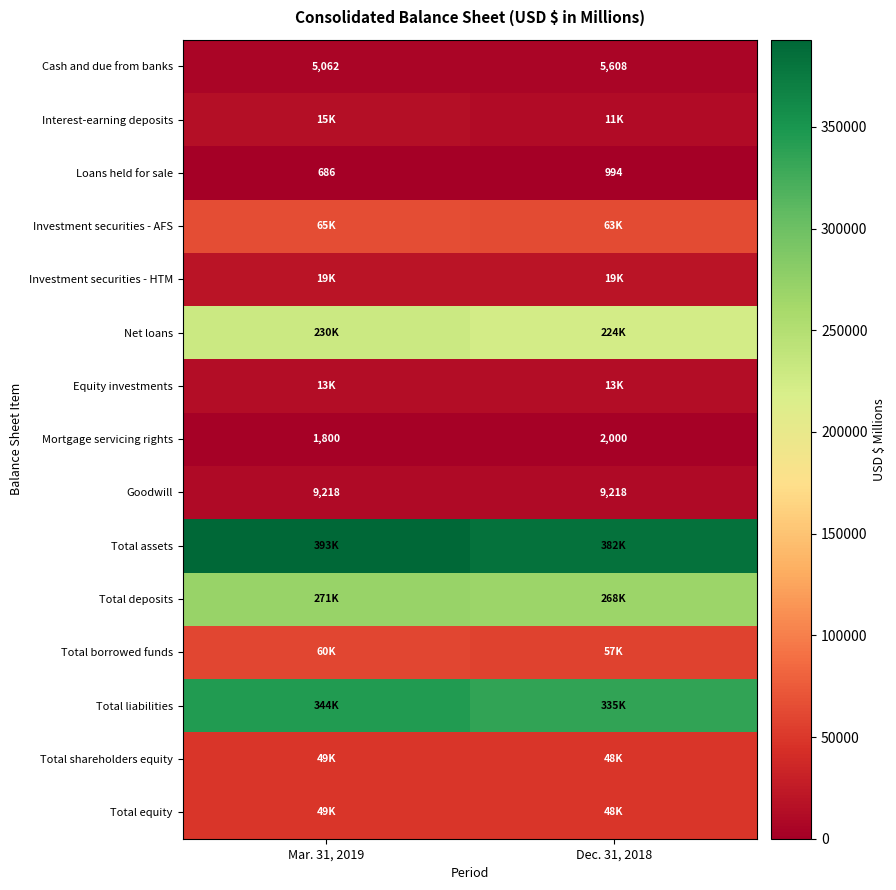

Read the Mortgage servicing rights value at Mar. 31, 2019, to the nearest 50.

1800